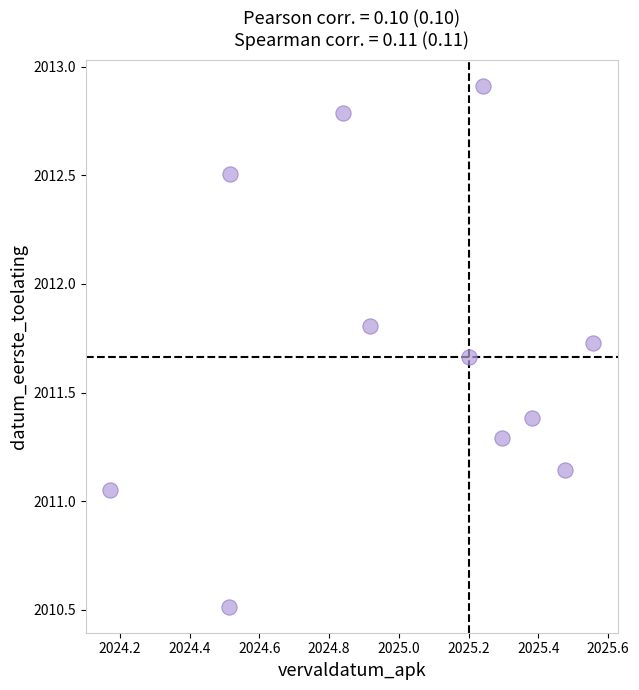

What is the range of Y values (max minus min)?

2.4